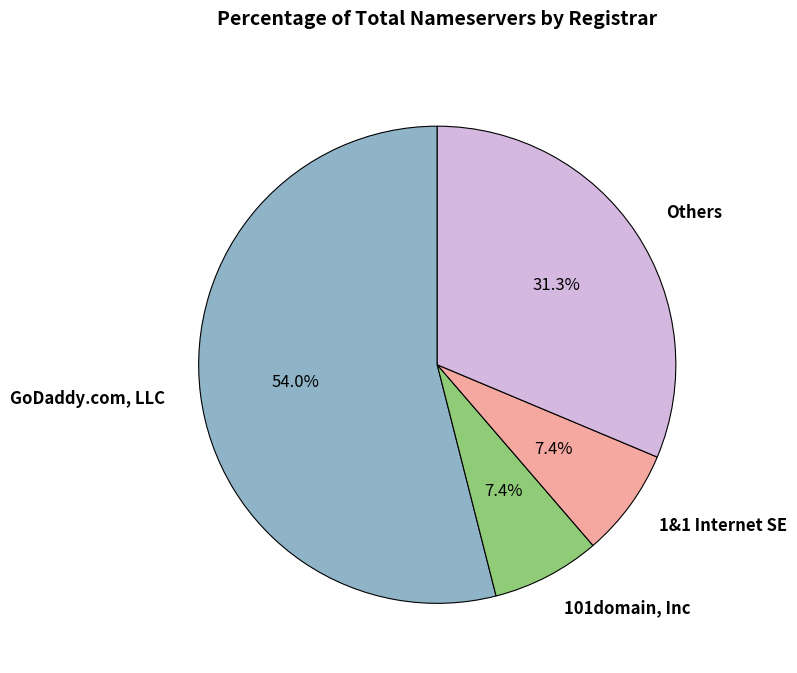

What is the largest slice in the pie chart?

GoDaddy.com, LLC